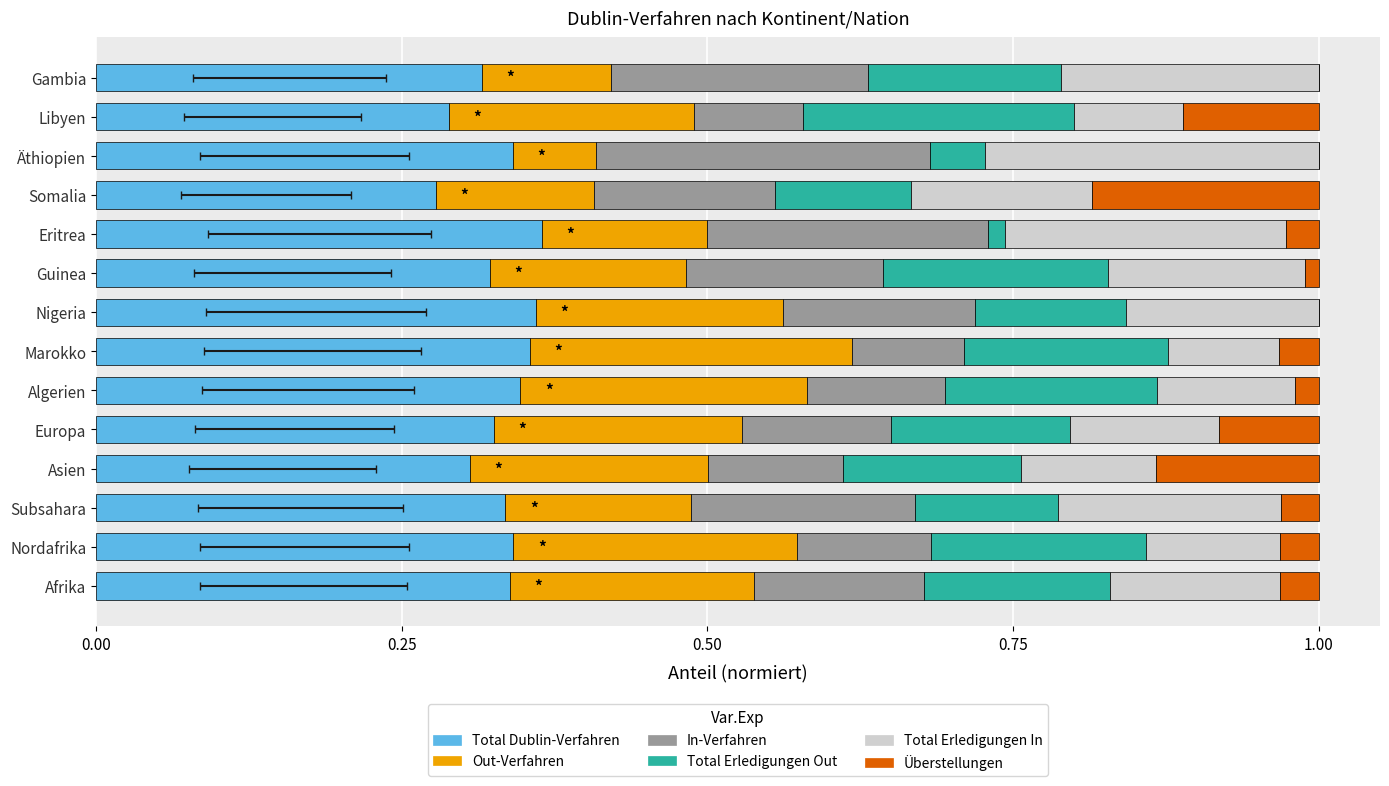

How many values in Überstellungen are above zero?

11